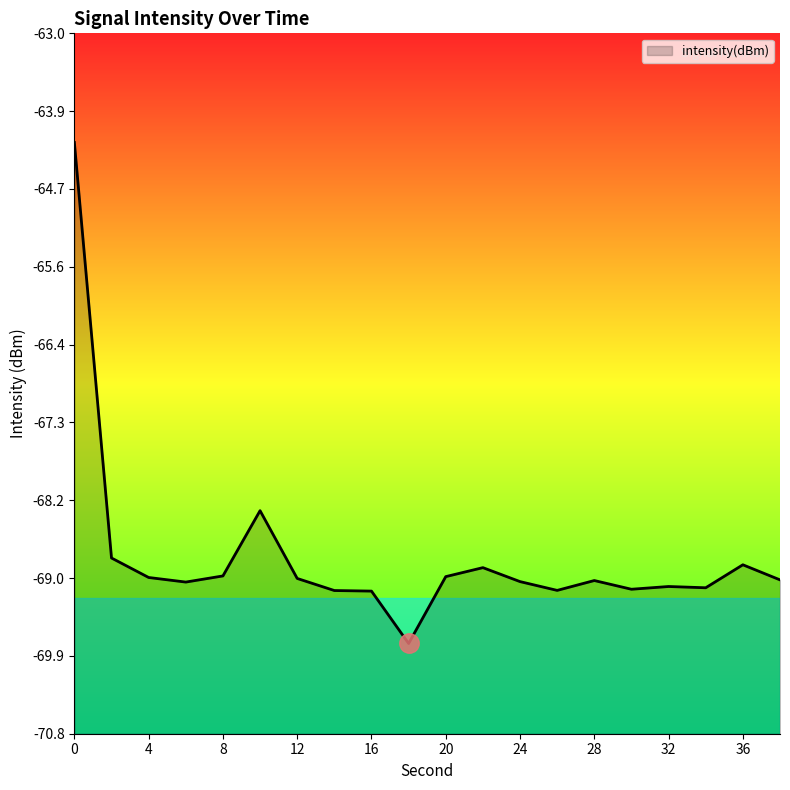

List the labels in order of value, largest first.

0, 10, 2, 36, 22, 8, 20, 4, 12, 38, 28, 24, 6, 32, 34, 30, 26, 14, 16, 18